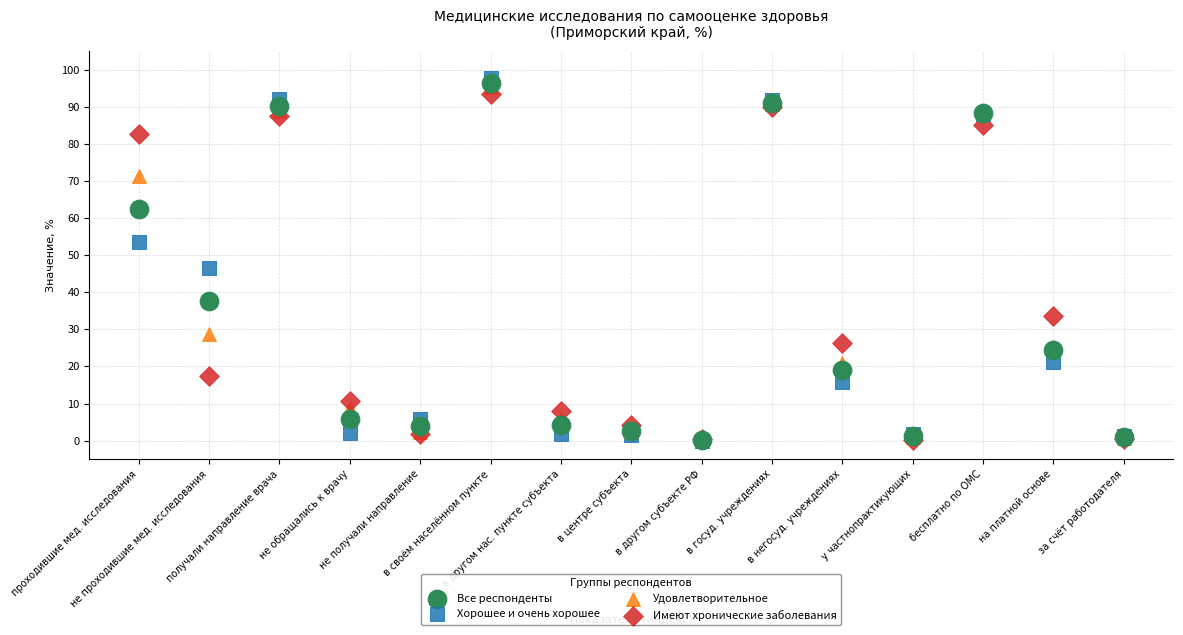

Across all series, what Y value is closest to 48?

46.6